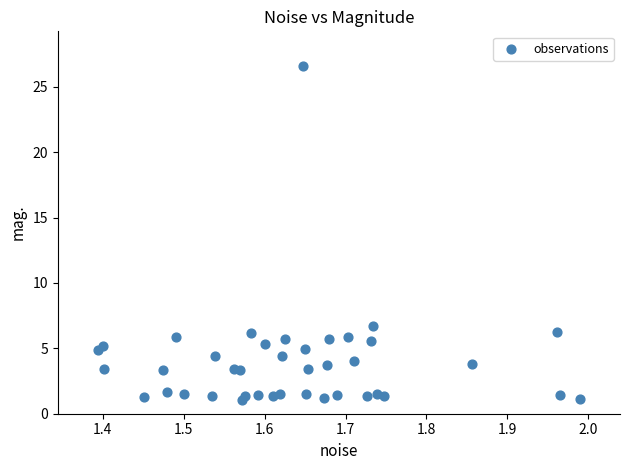

What is the range of X values (max minus min)?

0.6